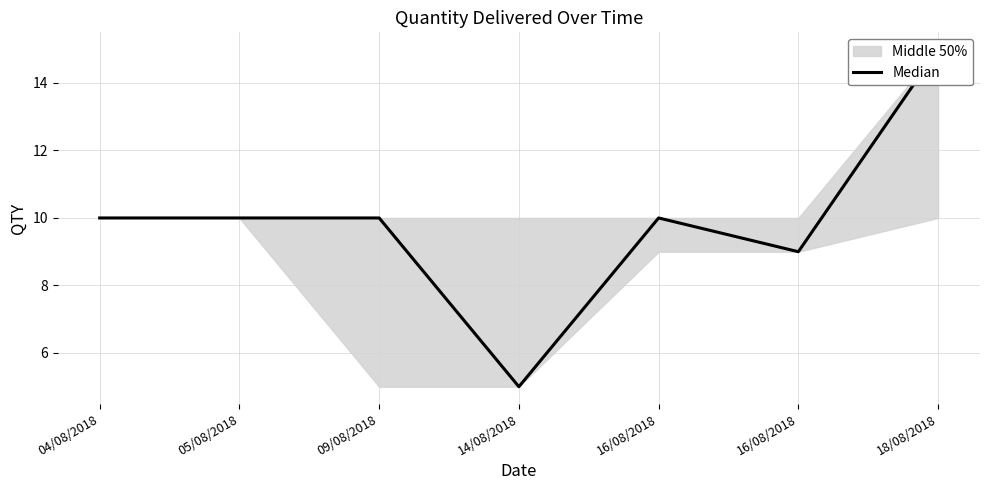

What is the difference between the second highest and second lowest values?

1